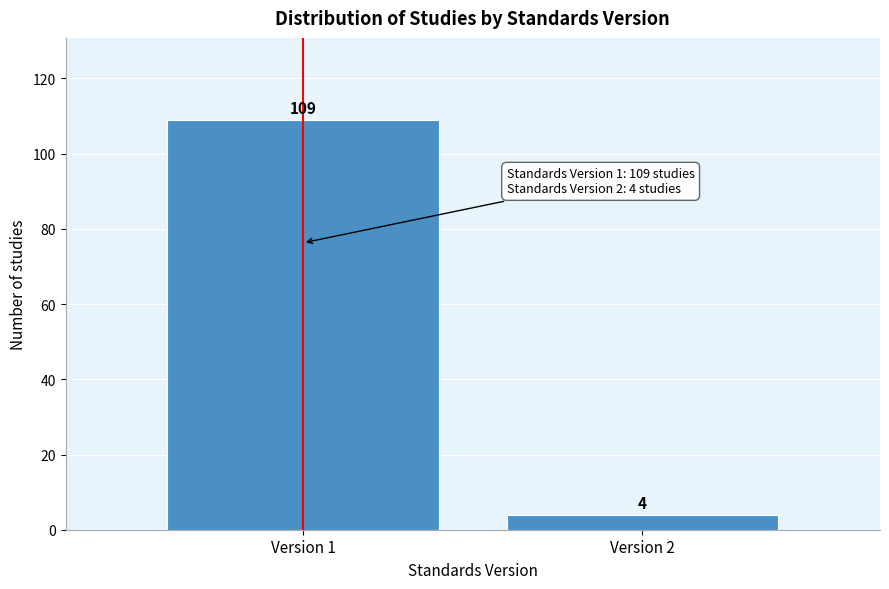

Reading right to left, extract all data points from this chart.

Version 2=4	Version 1=109